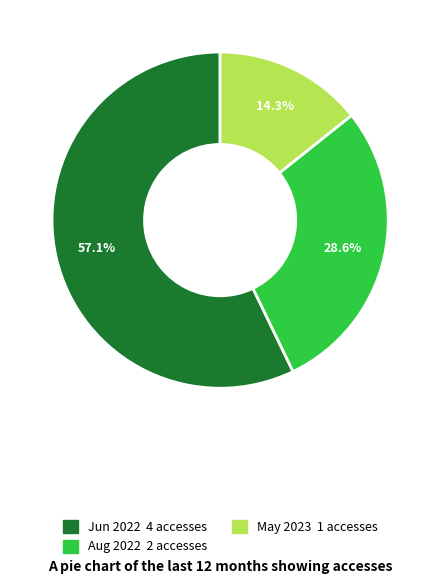

Is there any slice that represents more than half of the pie?

Yes